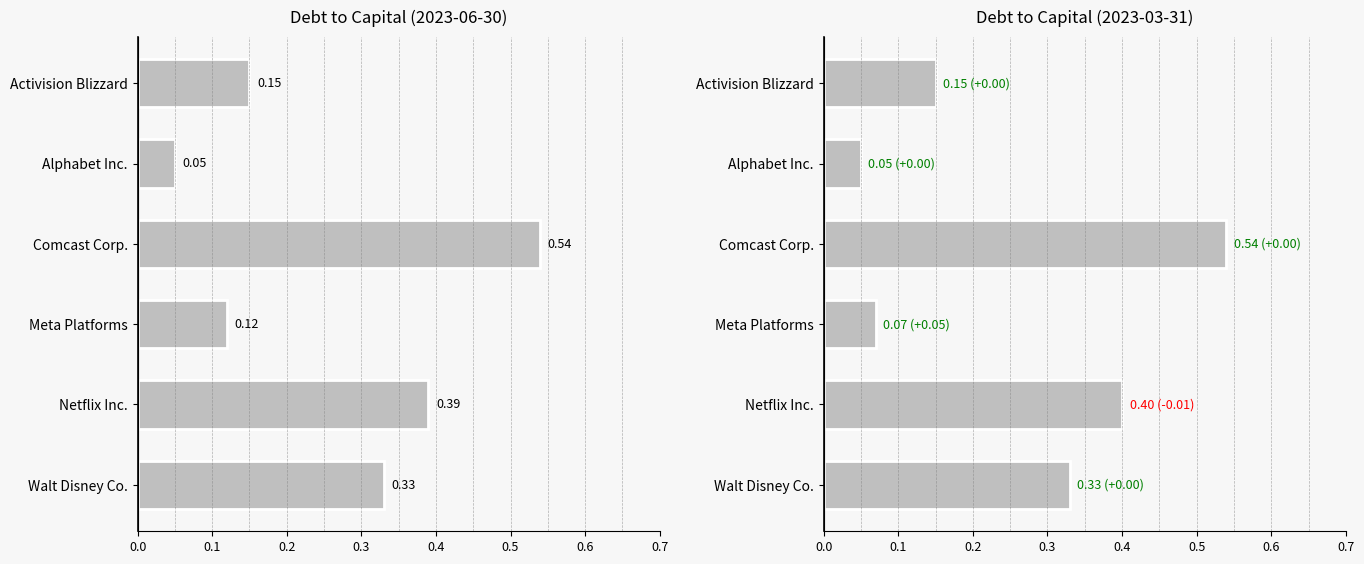

What is the sum of all values?

1.5